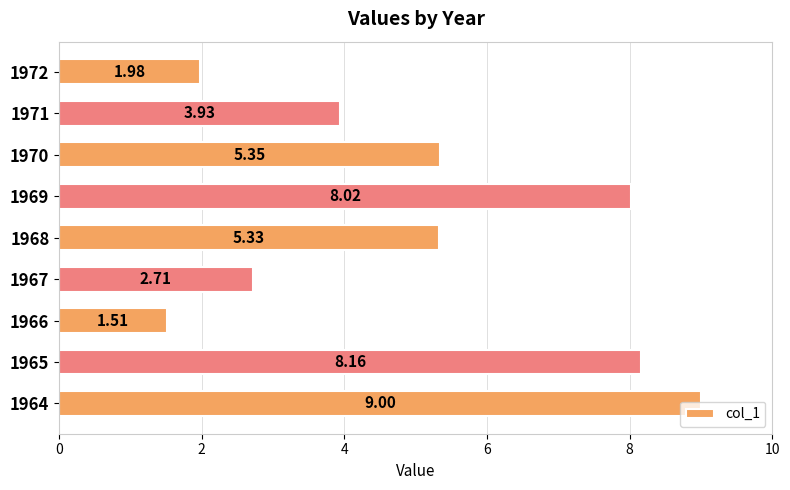

Rank the categories by value from highest to lowest.

1964, 1965, 1969, 1970, 1968, 1971, 1967, 1972, 1966